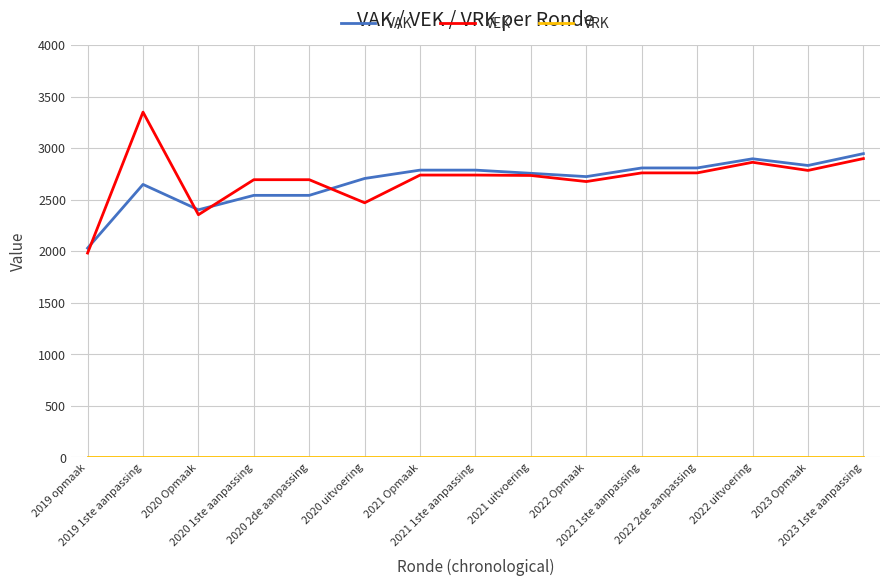

Count the number of categories in the chart.

15